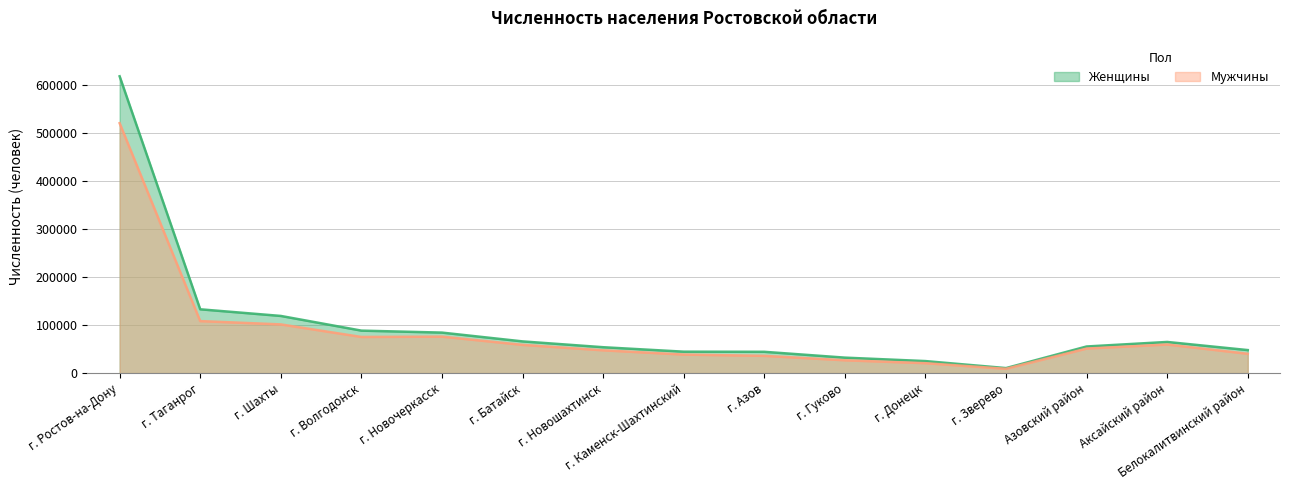

Where is Женщины nearest to the value 314794?

г. Таганрог